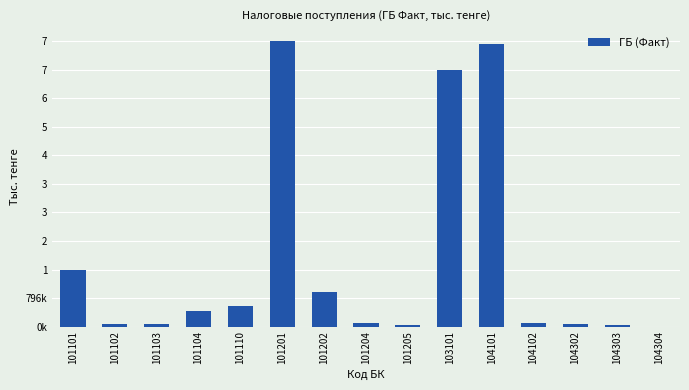

Are the bars horizontal?

No